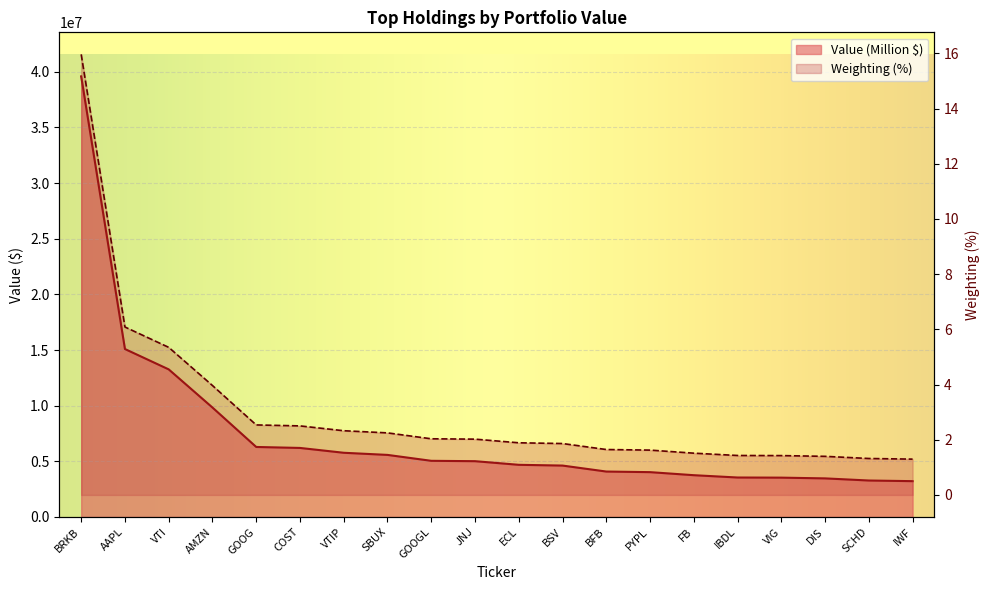

Where does the data first go above 5012000?

BRKB